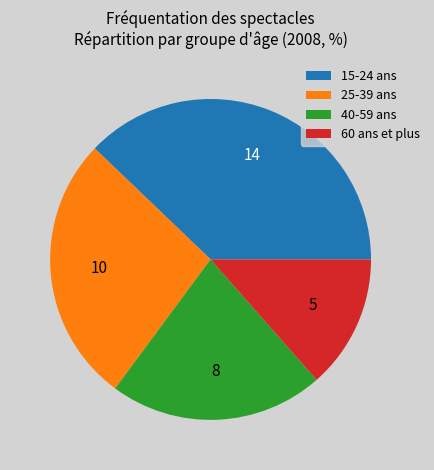

Count the number of slices in the pie.

4